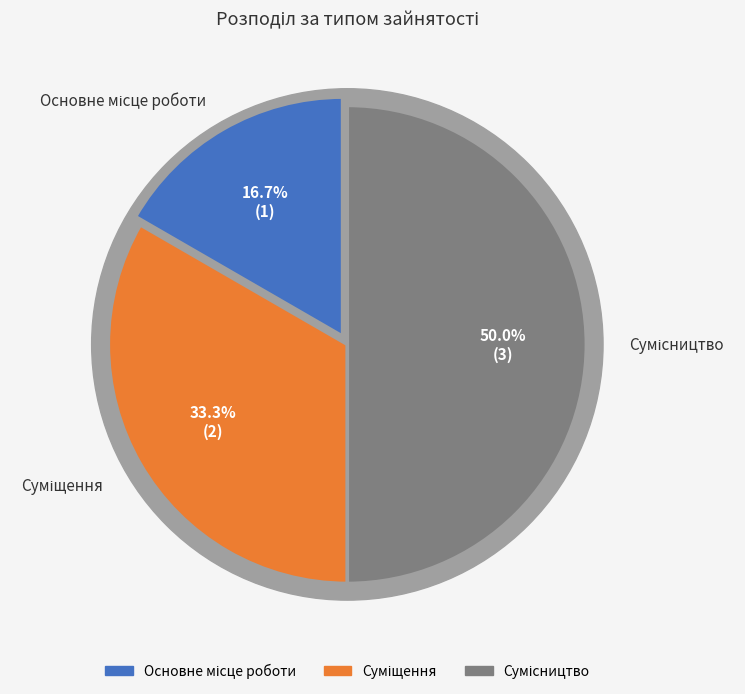

Does any single category account for the majority?

No